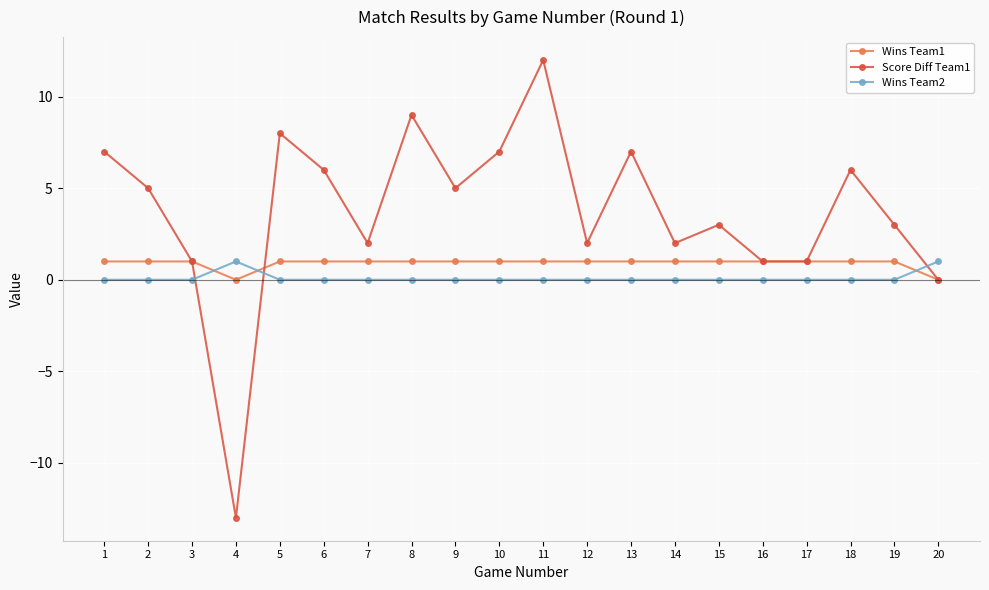

Reading left to right, extract all data points from this chart.

Wins Team1: 1=1	2=1	3=1	4=0	5=1	6=1	7=1	8=1	9=1	10=1	11=1	12=1	13=1	14=1	15=1	16=1	17=1	18=1	19=1	20=0
Score Diff Team1: 1=7	2=5	3=1	4=-13	5=8	6=6	7=2	8=9	9=5	10=7	11=12	12=2	13=7	14=2	15=3	16=1	17=1	18=6	19=3	20=0
Wins Team2: 1=0	2=0	3=0	4=1	5=0	6=0	7=0	8=0	9=0	10=0	11=0	12=0	13=0	14=0	15=0	16=0	17=0	18=0	19=0	20=1